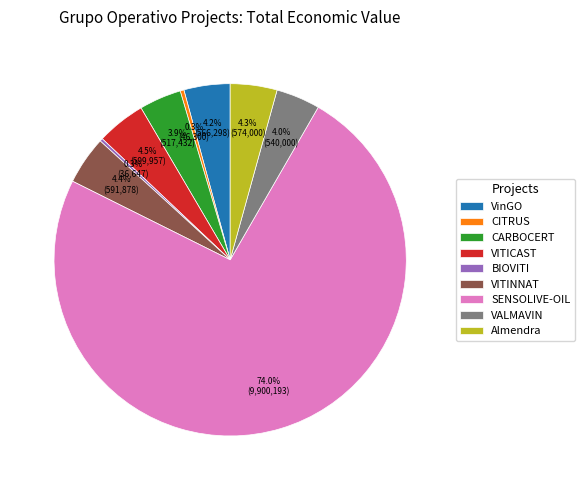

Does SENSOLIVE-OIL represent more than half of the total?

Yes